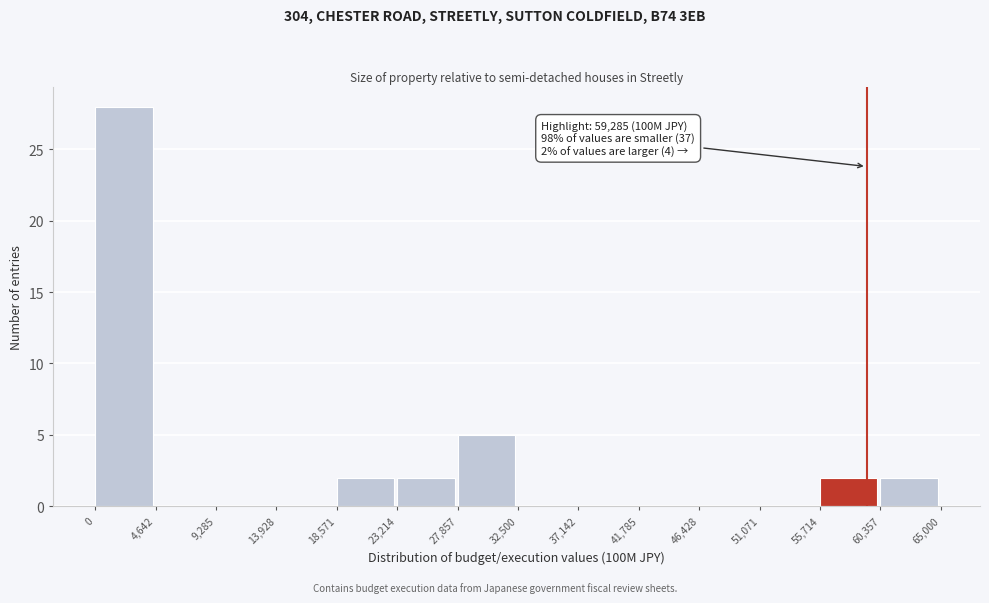

Over which range of the x-axis is the bar tallest?

0 to 4,642